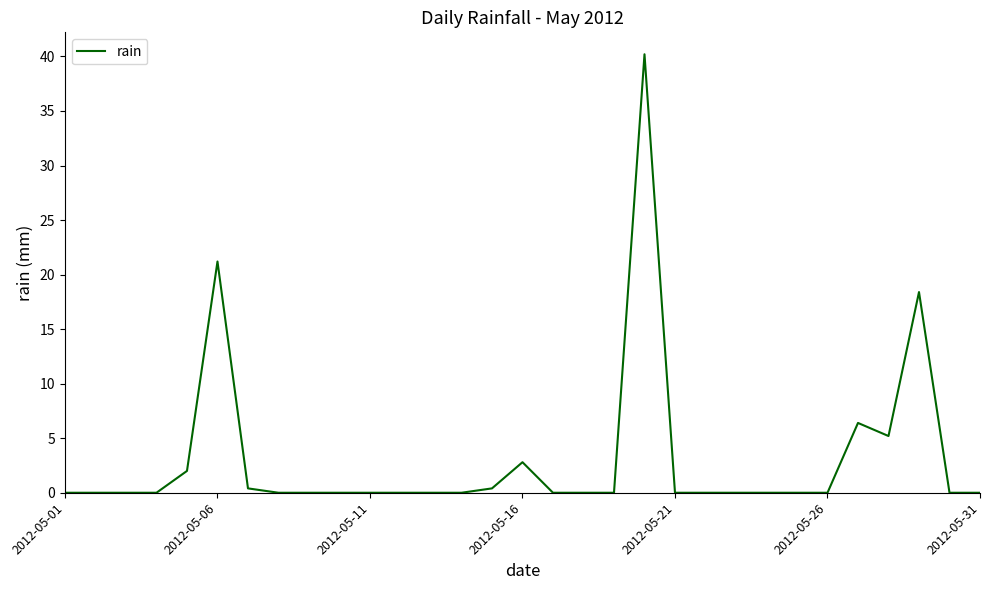

How many distinct data groups are displayed?

1